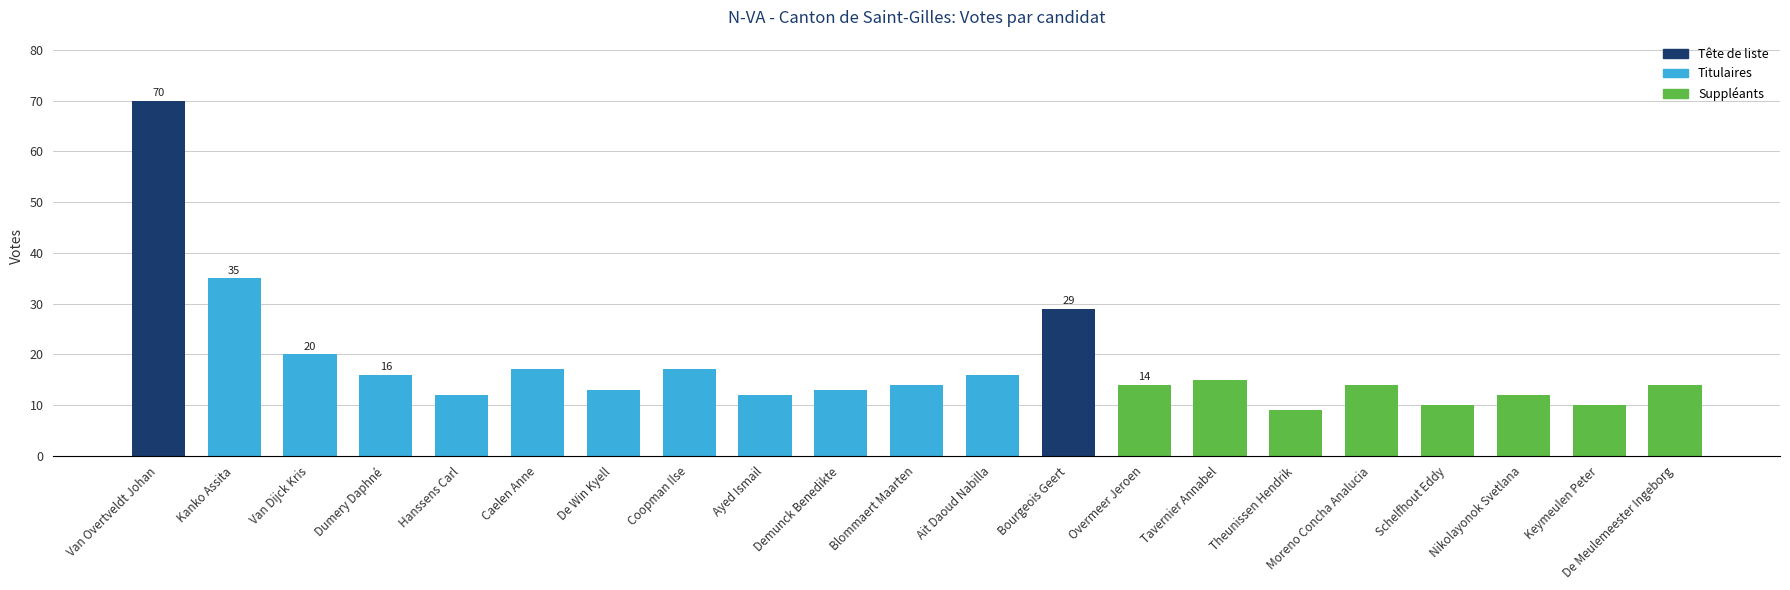

Is it true that the value at Demunck Benedikte is 13?

True